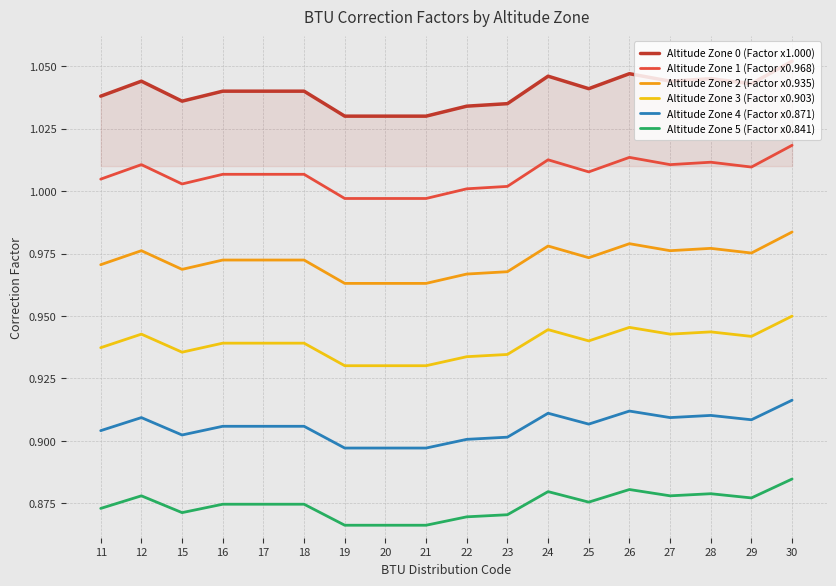

The Altitude Zone 5 (Factor x0.841) series shows 0.4 at 30. True or false?

False